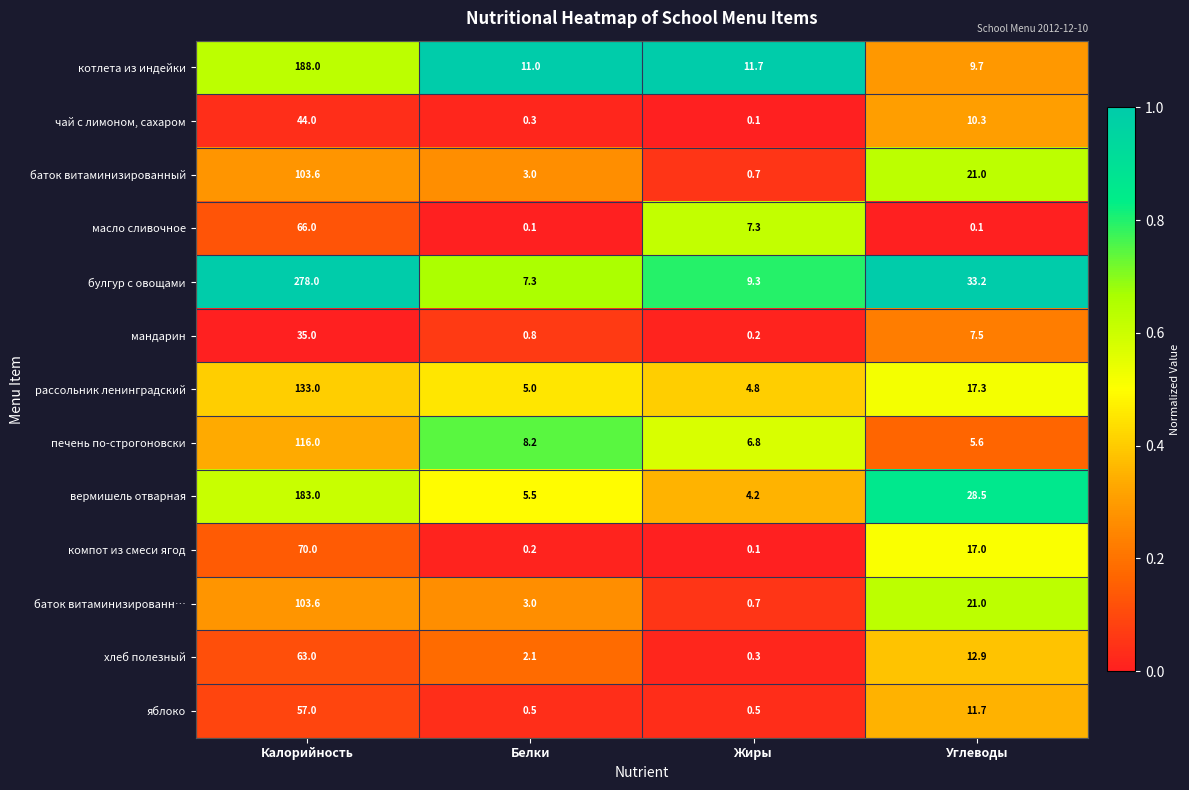

Which series changed the most between Калорийность and Белки?

булгур с овощами